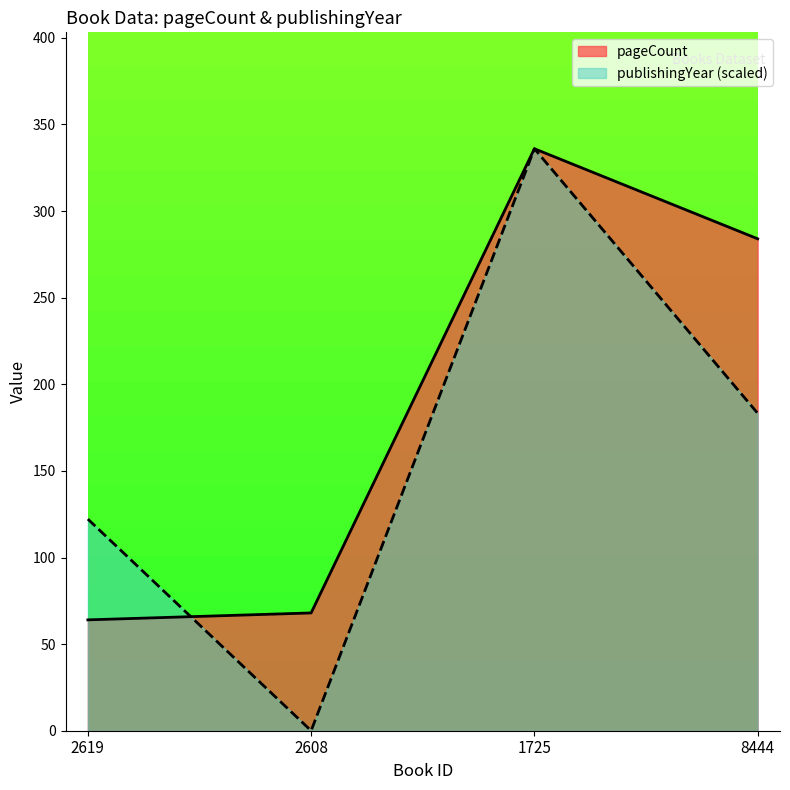

At how many categories does at least one series exceed 54?

4